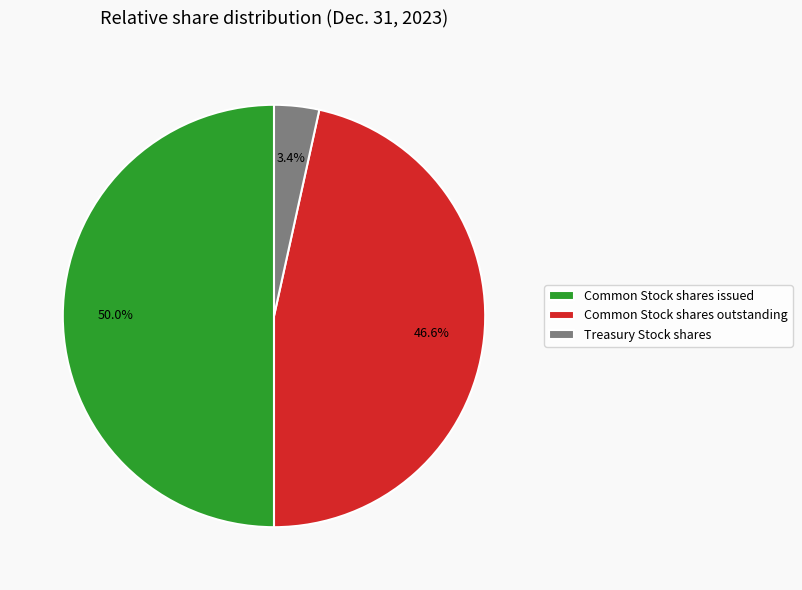

To the nearest percent, what is the combined percentage of Common Stock shares issued and Common Stock shares outstanding?

97%